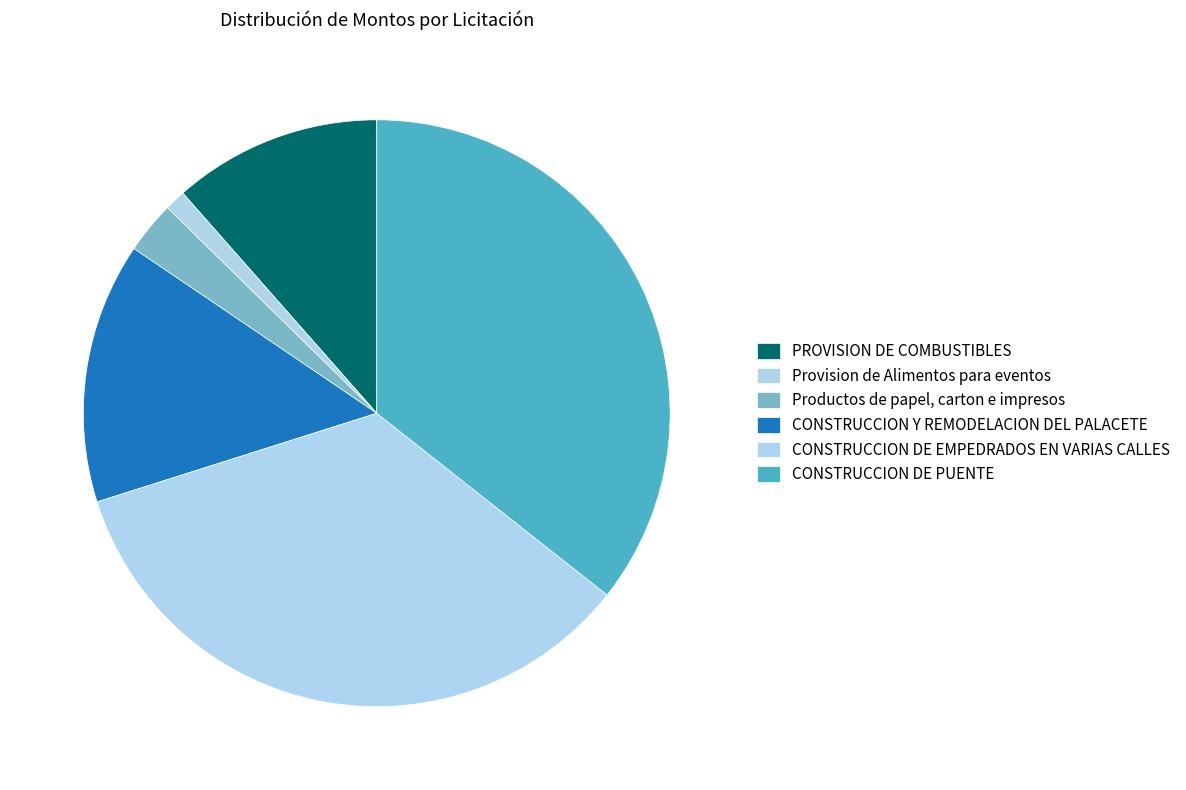

Is there a majority slice in this chart?

No